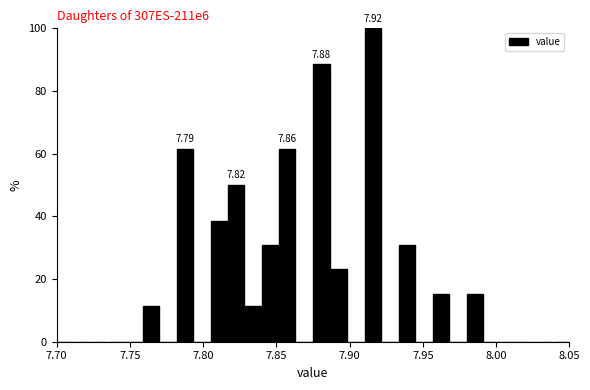

Read against the x-axis, roughly where is the centre of the tallest bar?

7.915